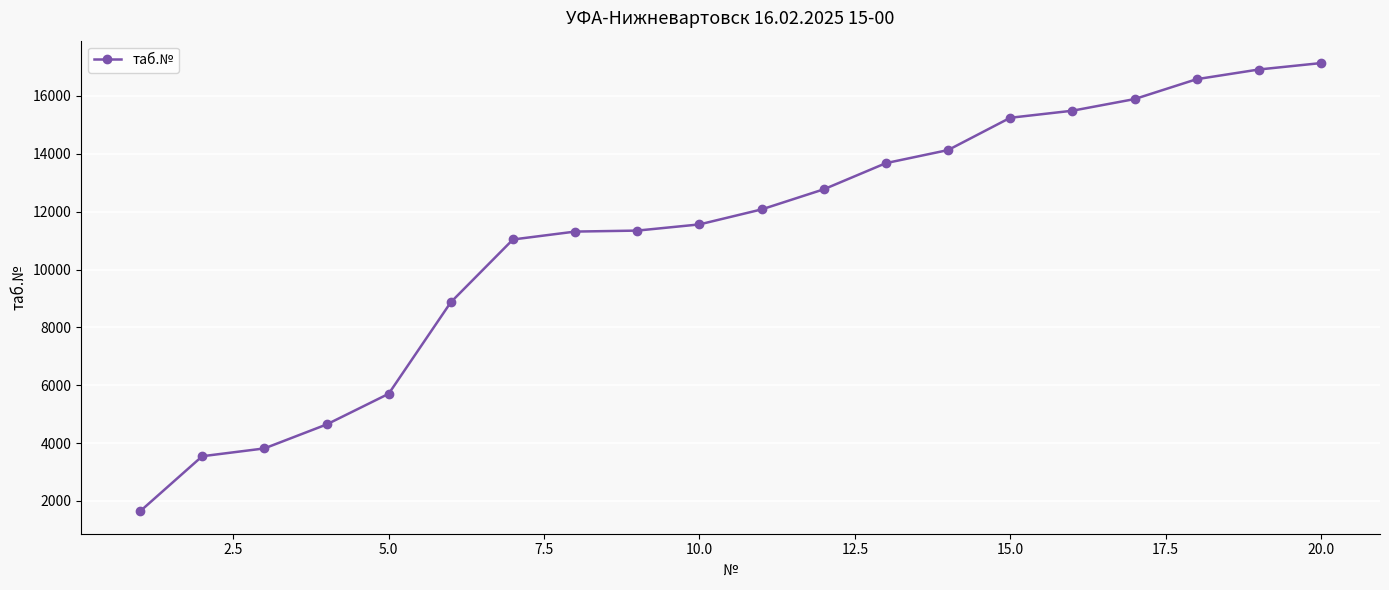

What is the sum of all values?

223398